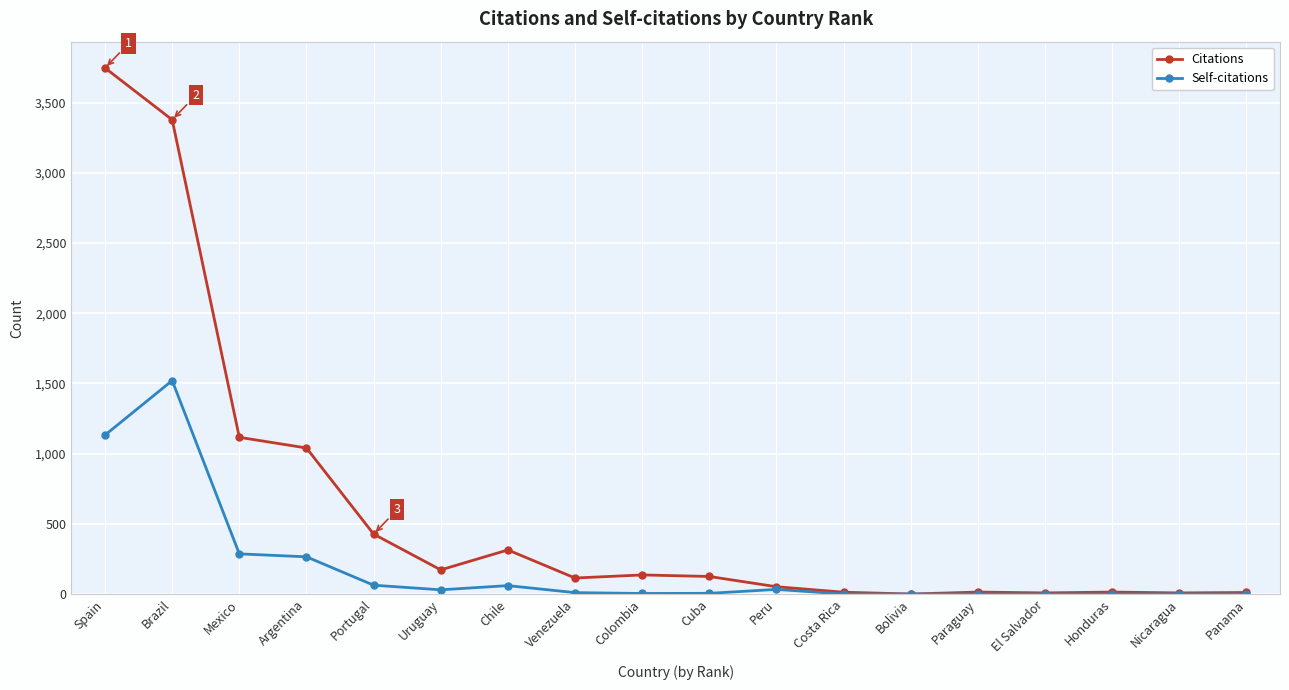

How many lines are shown in the chart?

2